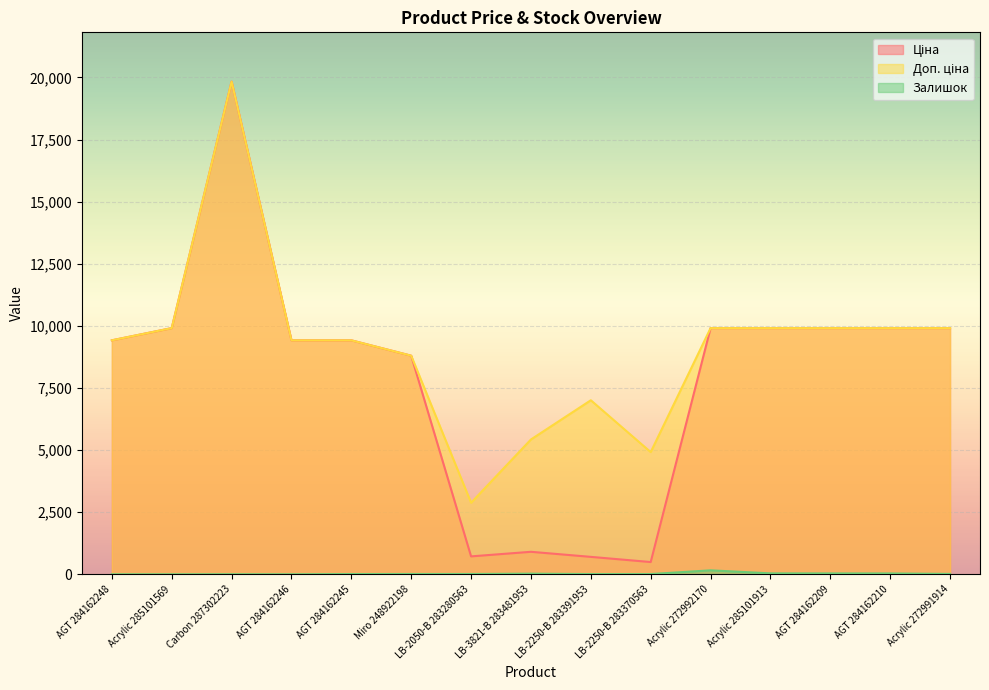

Which series has the largest total across all categories?

Доп. ціна